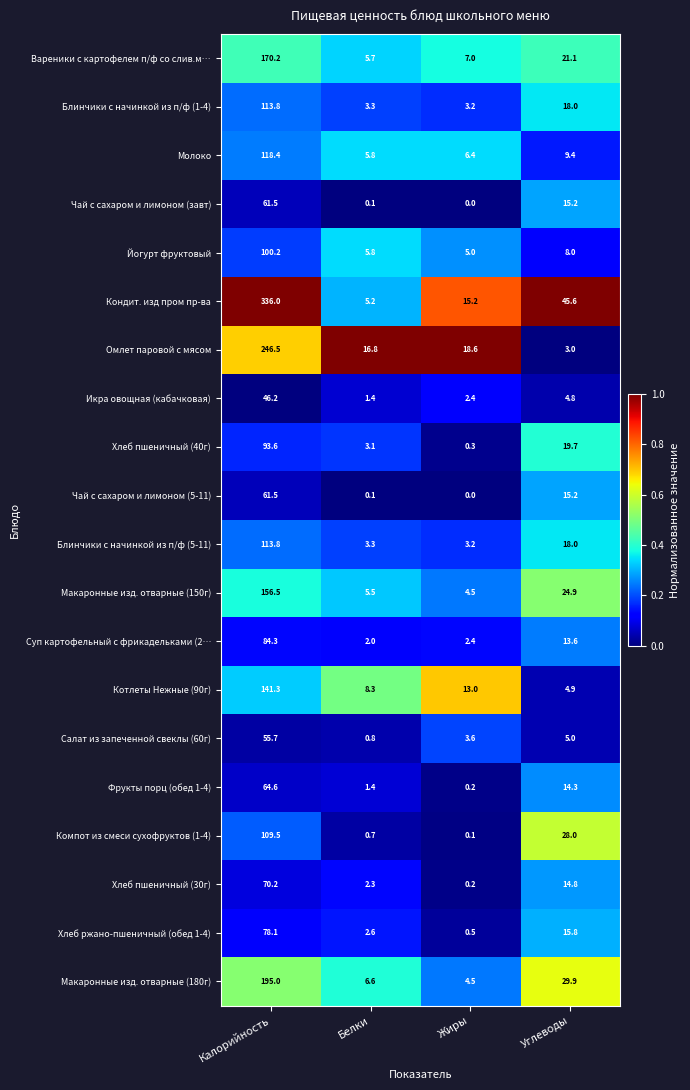

What is the highest value of the Хлеб пшеничный (40г) series?

93.6